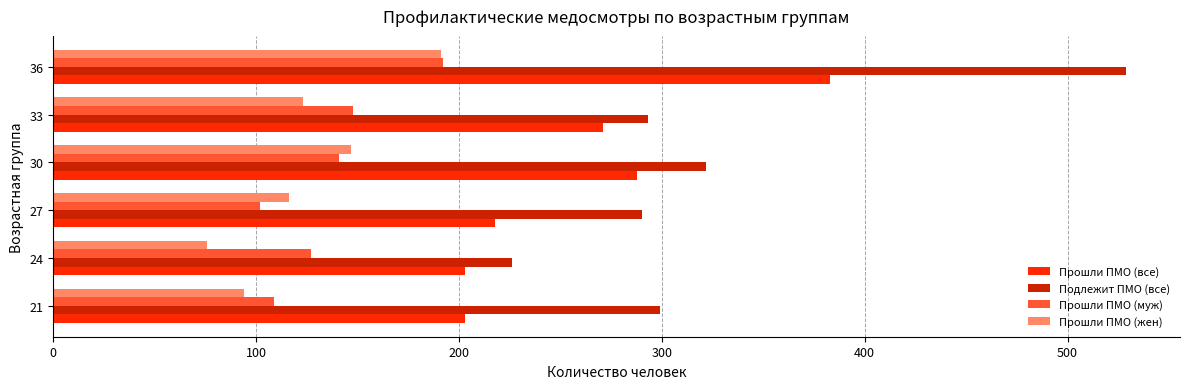

Count the number of data series in this chart.

4